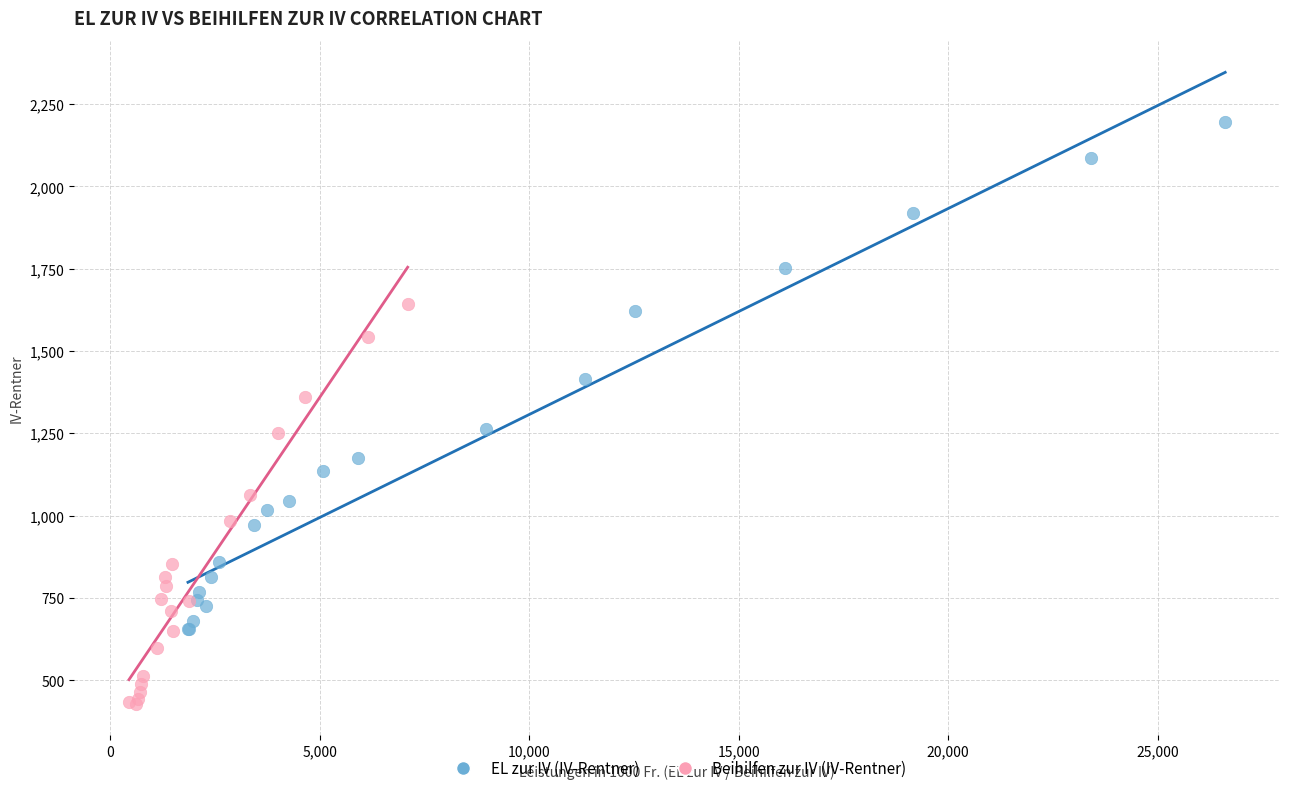

Which series has the widest spread of Y values?

EL zur IV (IV-Rentner)